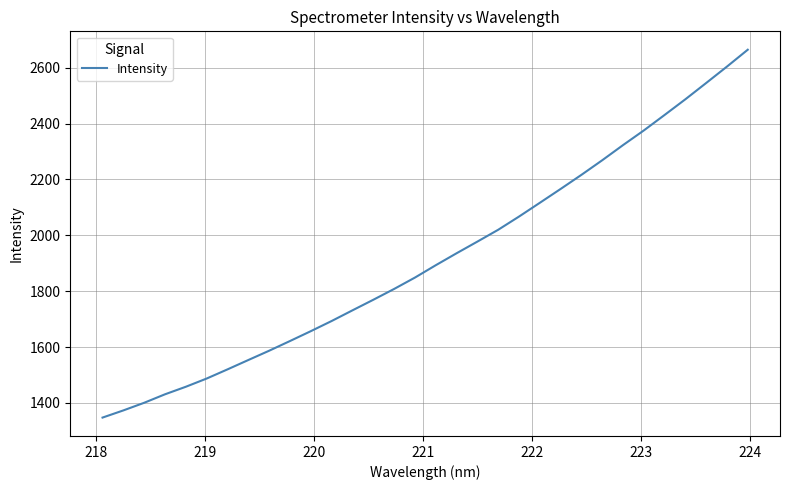

What is the maximum value shown in the chart?

2664.2